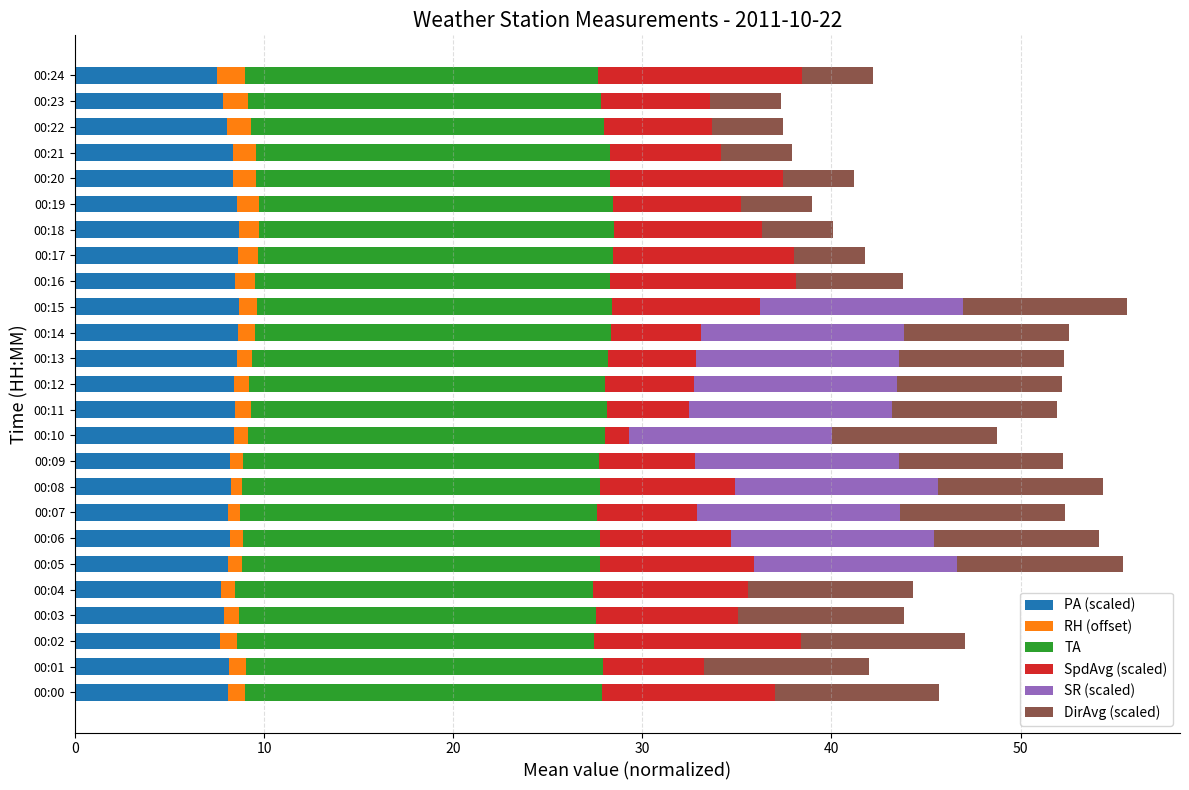

What is the highest value of the PA (scaled) series?

8.7